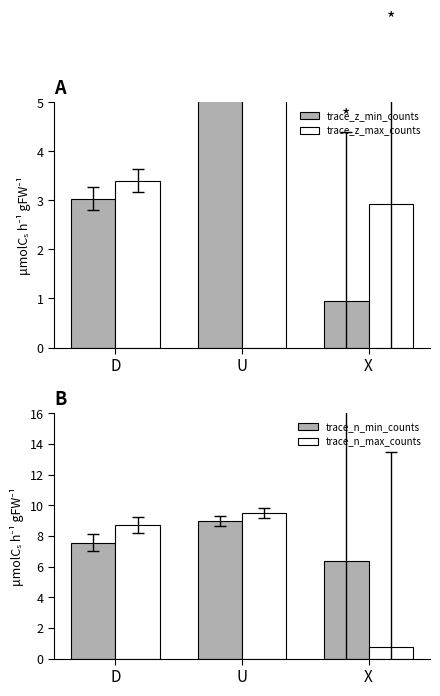

Reading left to right, list all the values displayed in this chart.

trace_z_min_counts: 3.0	5.9	0.9
trace_z_max_counts: 3.4	6.4	2.9
trace_n_min_counts: 7.6	9.0	6.4
trace_n_max_counts: 8.7	9.5	0.8